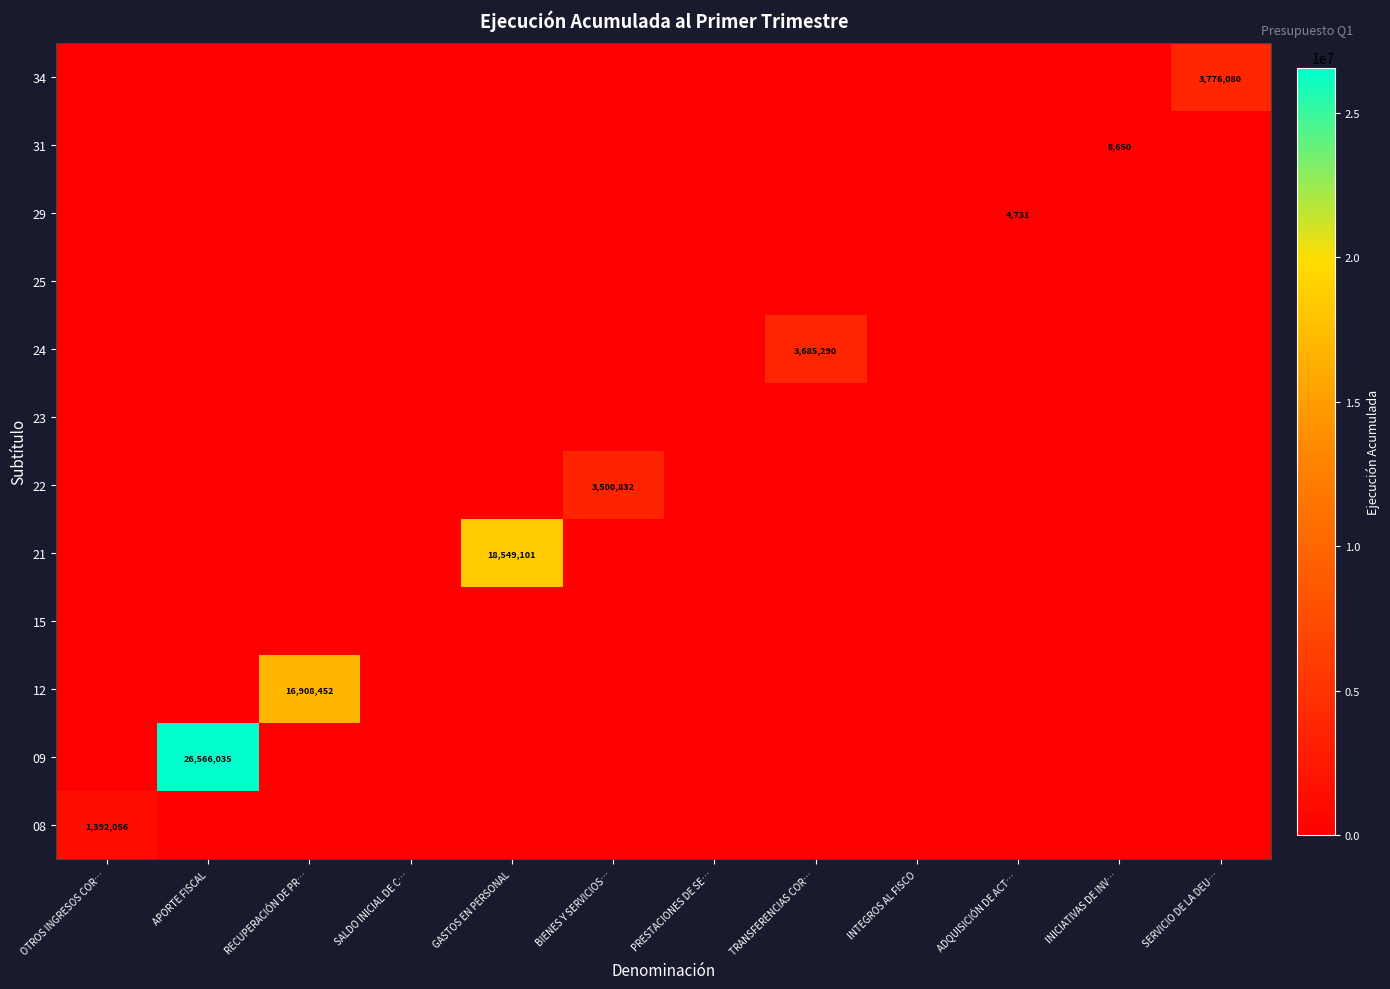

True or false: the data shows 0 at OTROS INGRESOS COR….

True